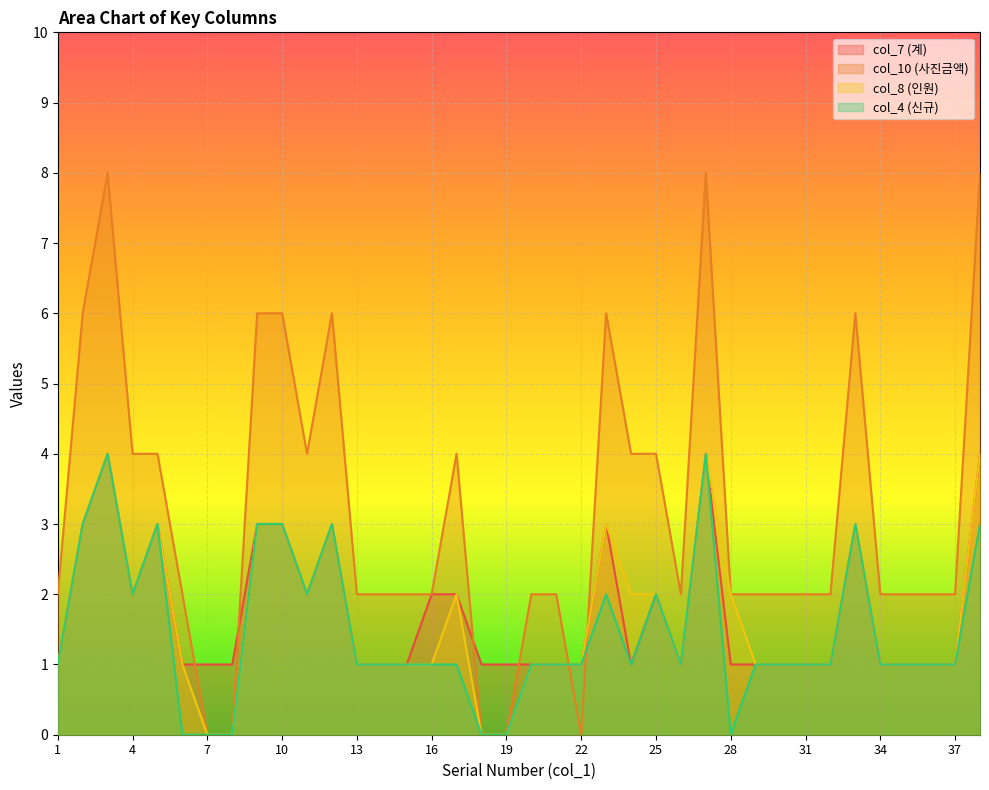

What are all the series names shown in the legend?

col_7 (계), col_10 (사진금액), col_8 (인원), col_4 (신규)